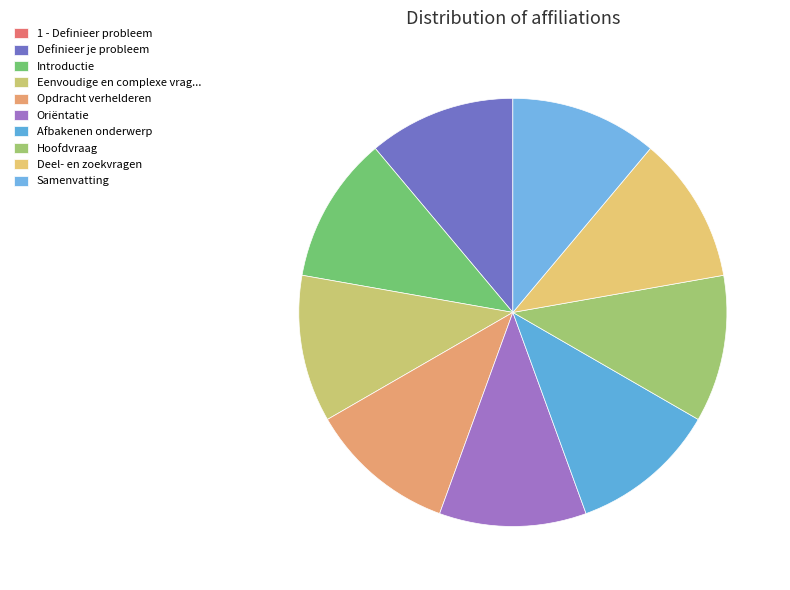

Is there any slice that represents more than half of the pie?

No